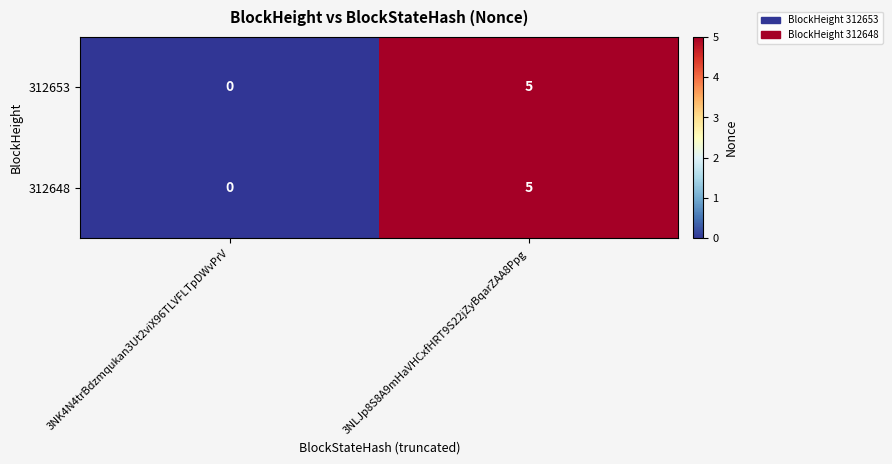

Read the 312648 value at 3NLJp8S8A9mHaVHCxfHRT9S22jZyBqarZAA8Ppg.

5